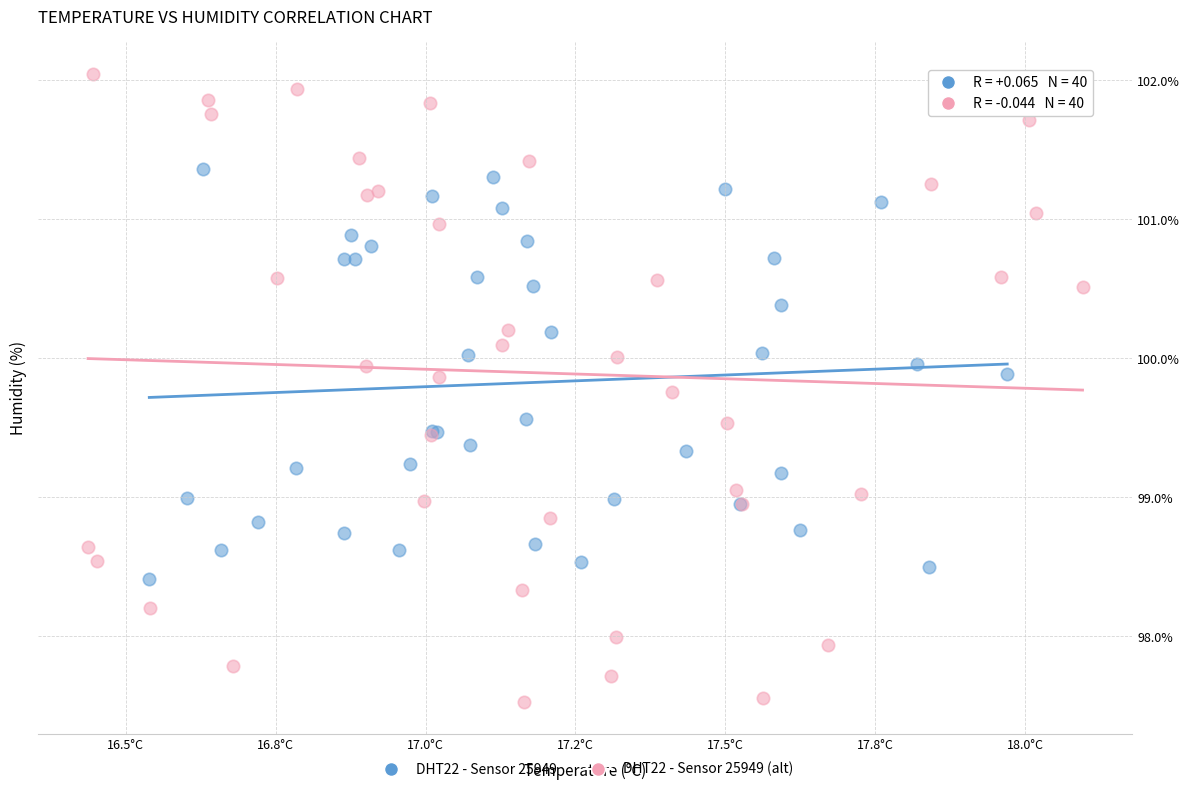

Which series has the widest spread of Y values?

DHT22 - Sensor 25949 (alt)